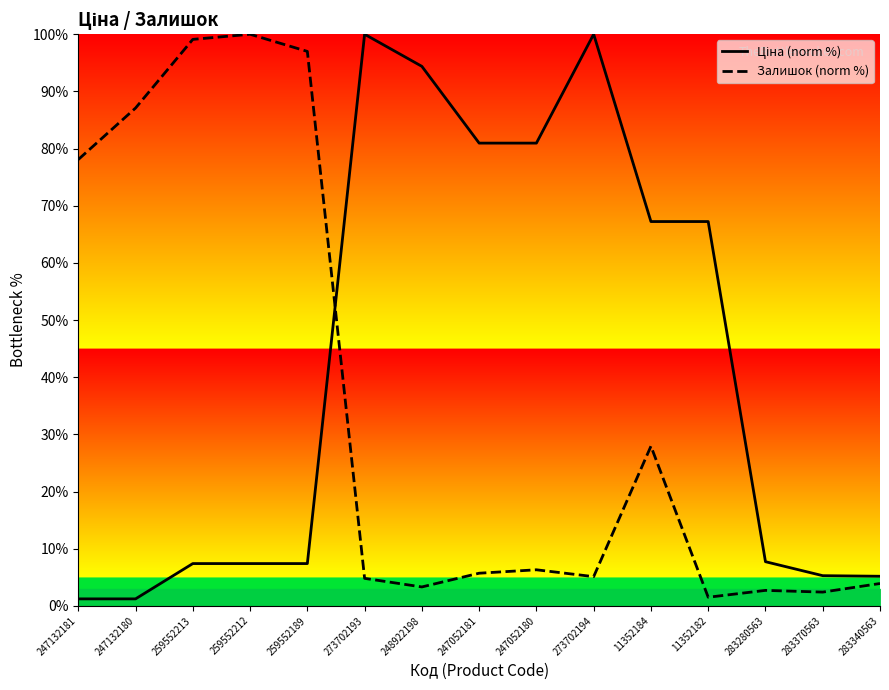

At which category is the sum across all series the highest?

259552212